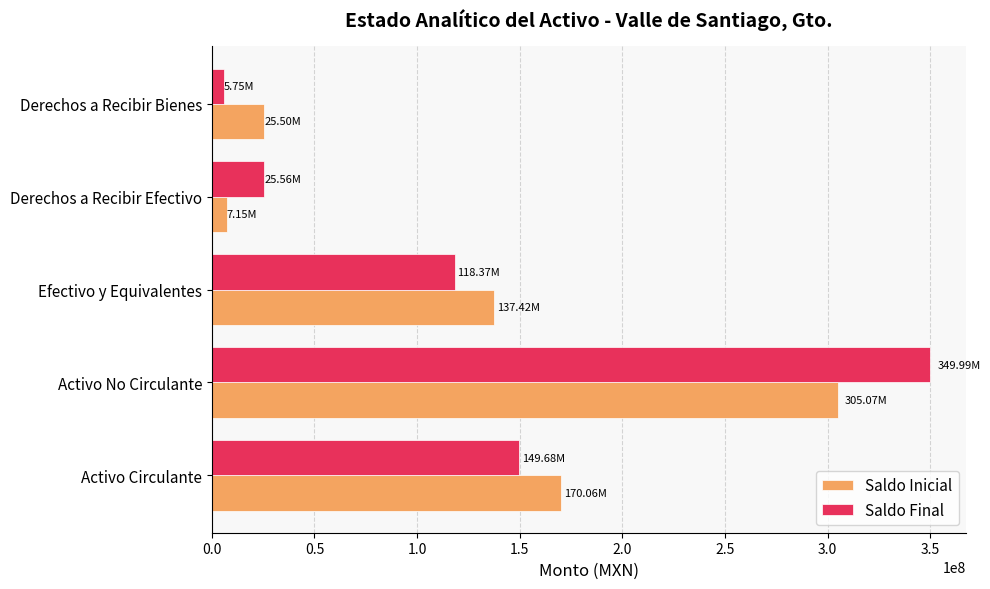

Where is Saldo Final nearest to the value 177870548?

Activo Circulante